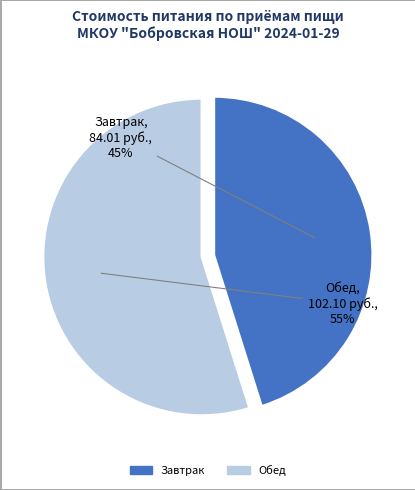

Which slice is the smallest?

Завтрак